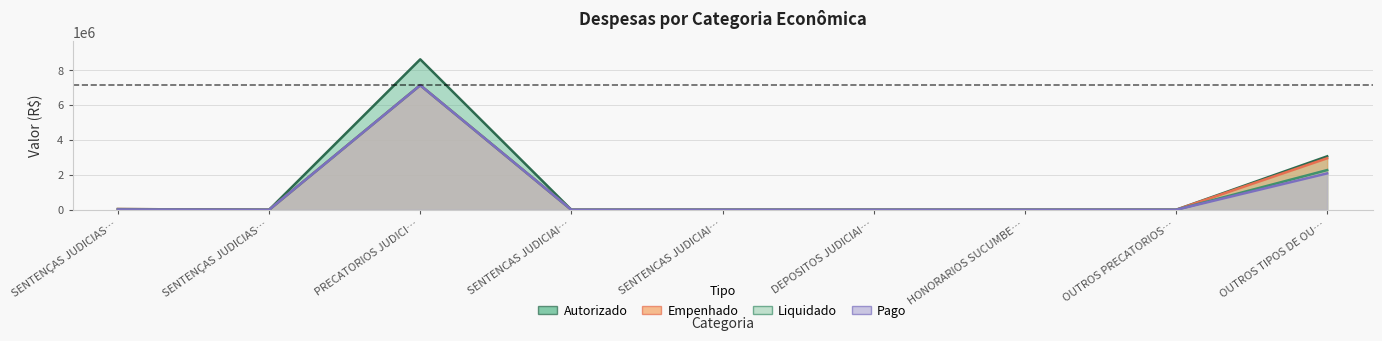

Which category has the lowest value in the Liquidado series?

SENTENÇAS JUDICIAS…